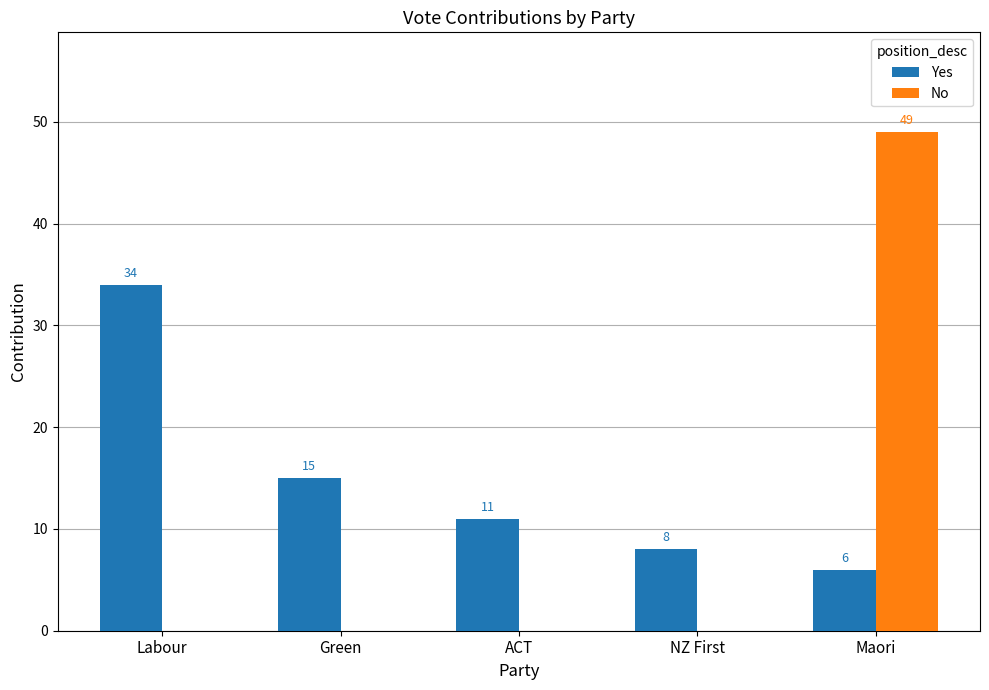

Which series has the widest spread of values?

No